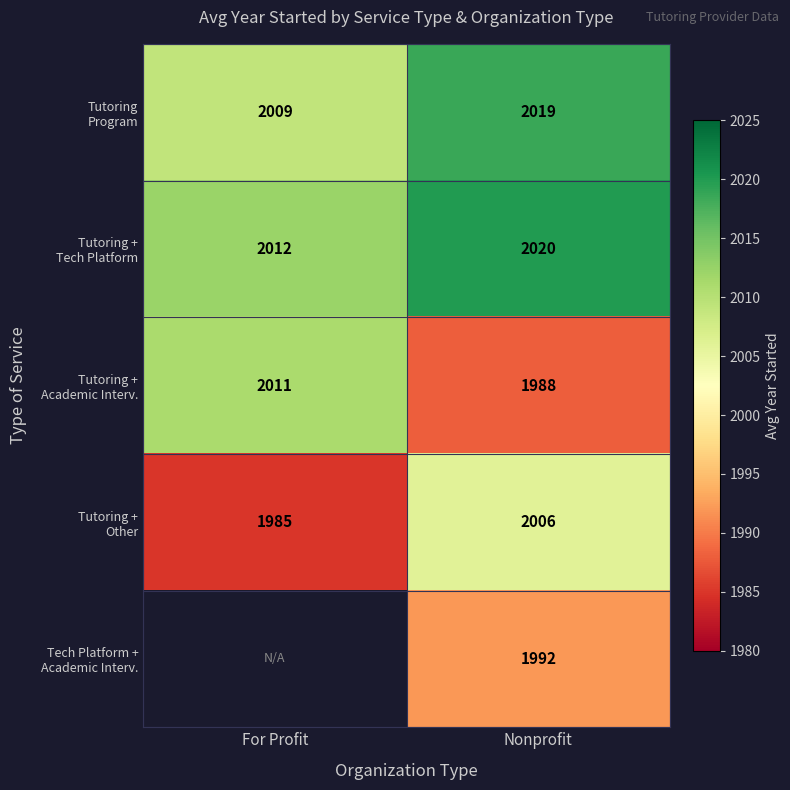

What is the sum of the Tutoring Program values at For Profit and Nonprofit?

4027.7